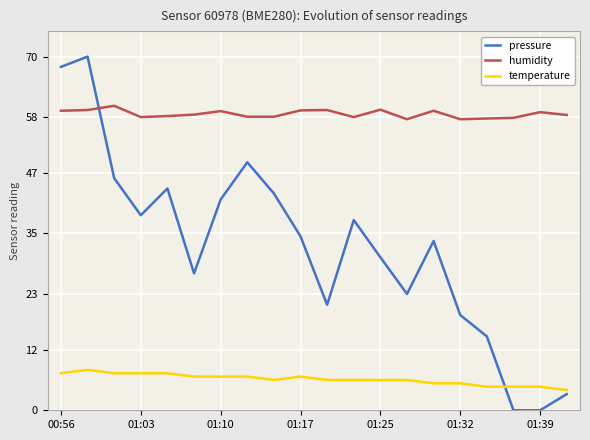

Which series has the largest total across all categories?

humidity